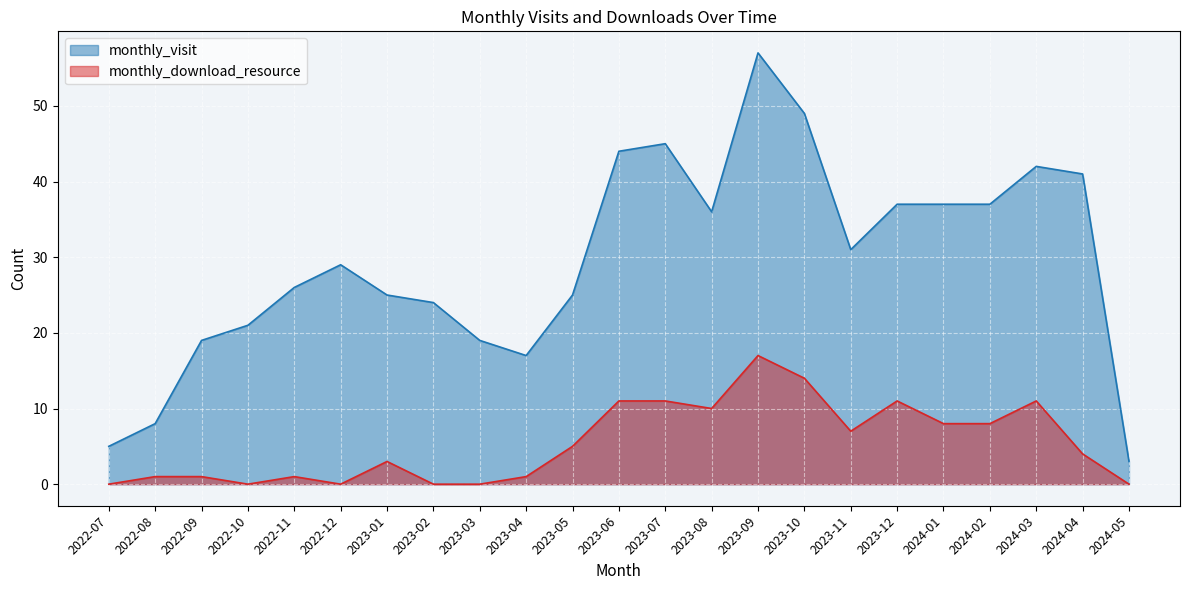

At which category does monthly_visit reach its first local peak?

2022-12